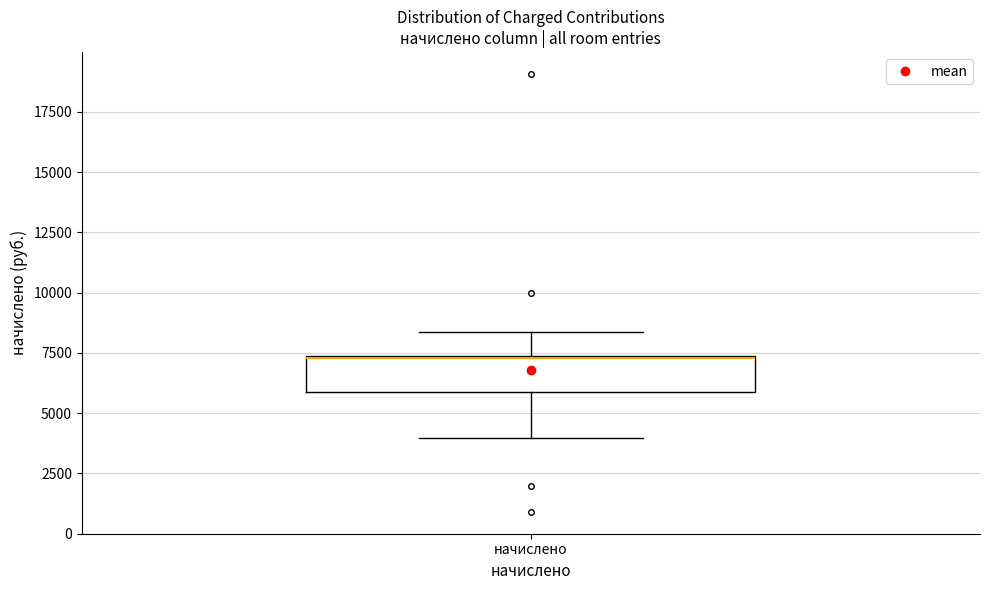

Where is the upper edge of the box for начислено on the y-axis? The values are not printed on the chart, so give them approximately, as read against the axis.

7500